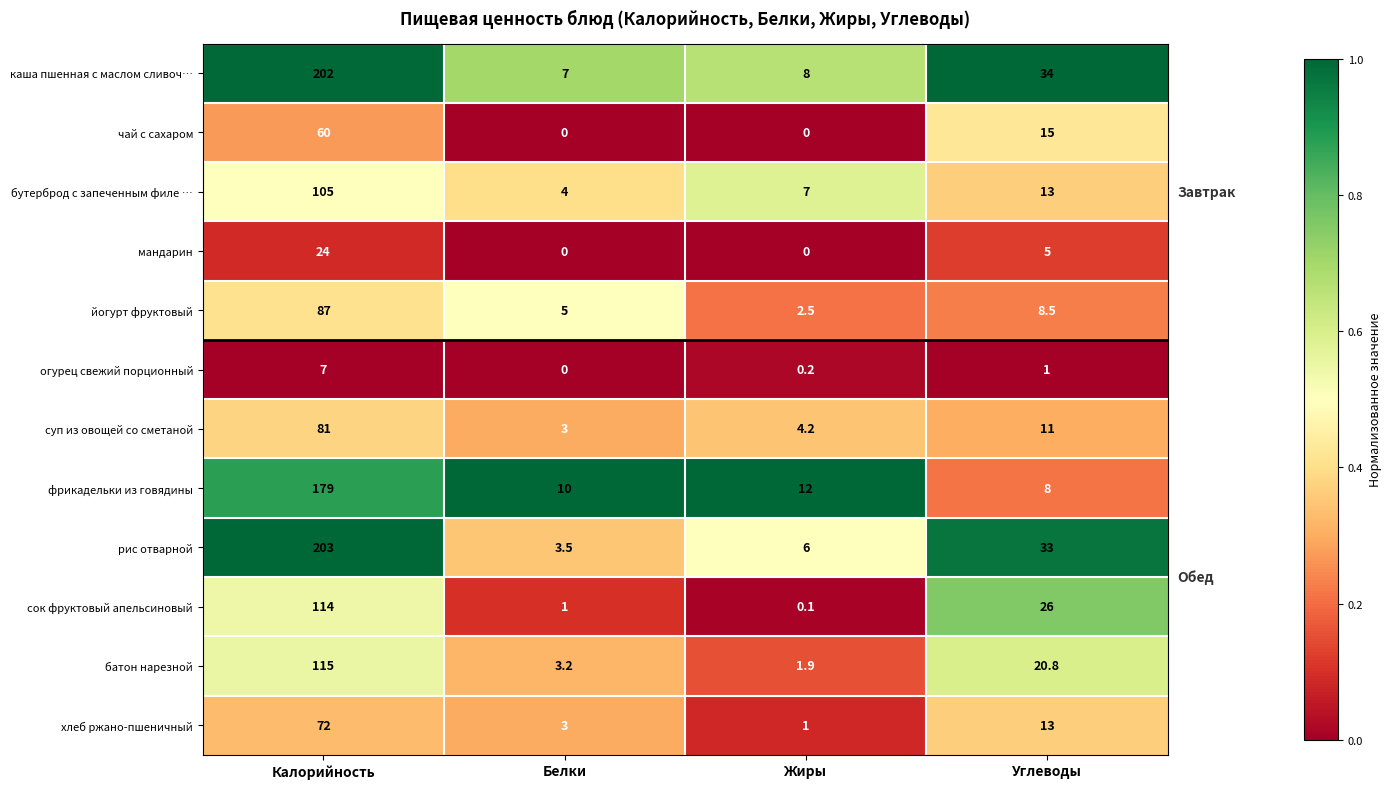

True or false: чай с сахаром has a value of 15.0 at Углеводы.

True